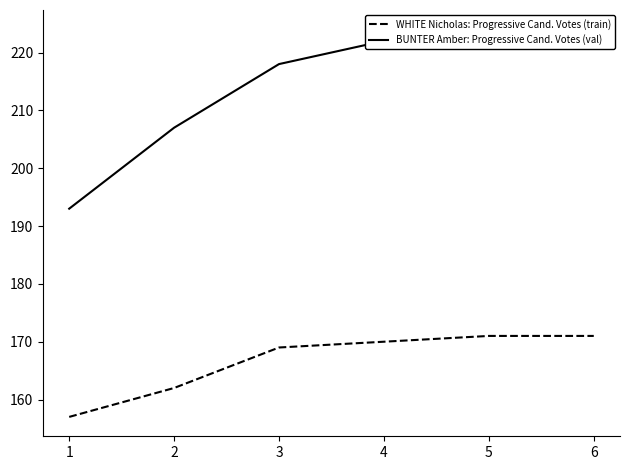

Which series has the largest range (max minus min)?

BUNTER Amber: Progressive Cand. Votes (val)